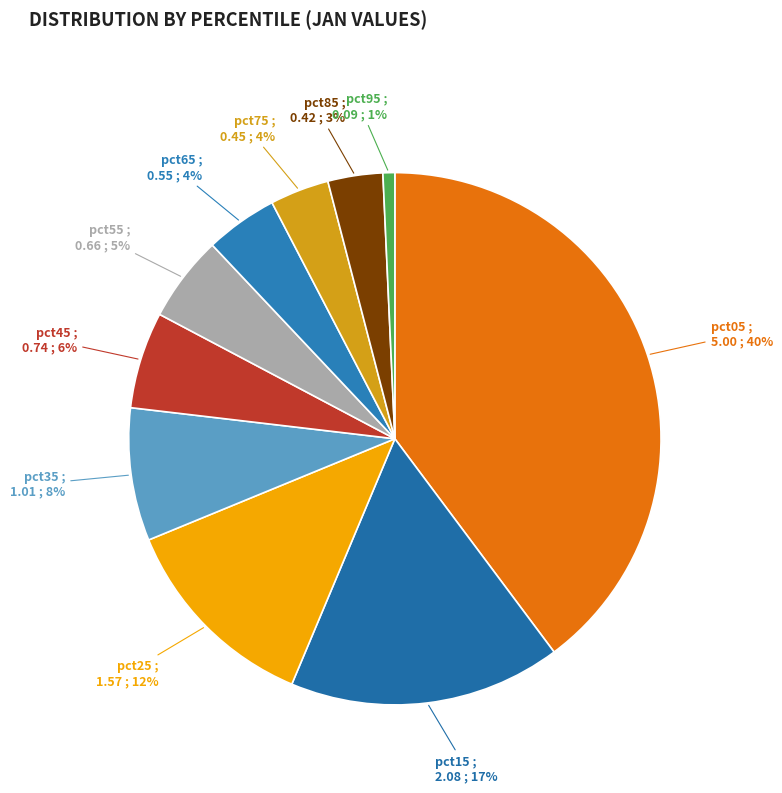

The pct35 slice represents 17% of the pie. True or false?

False